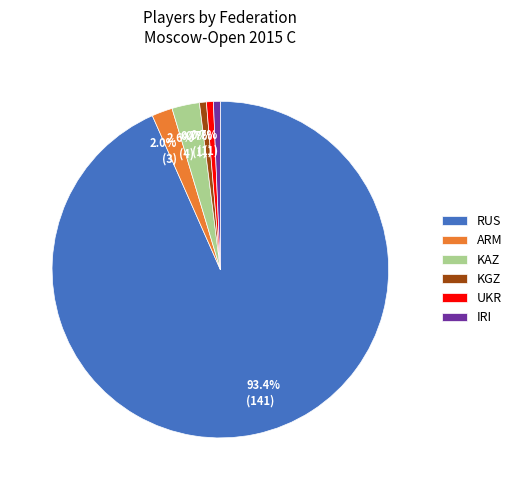

To the nearest percent, what portion does UKR represent?

1%